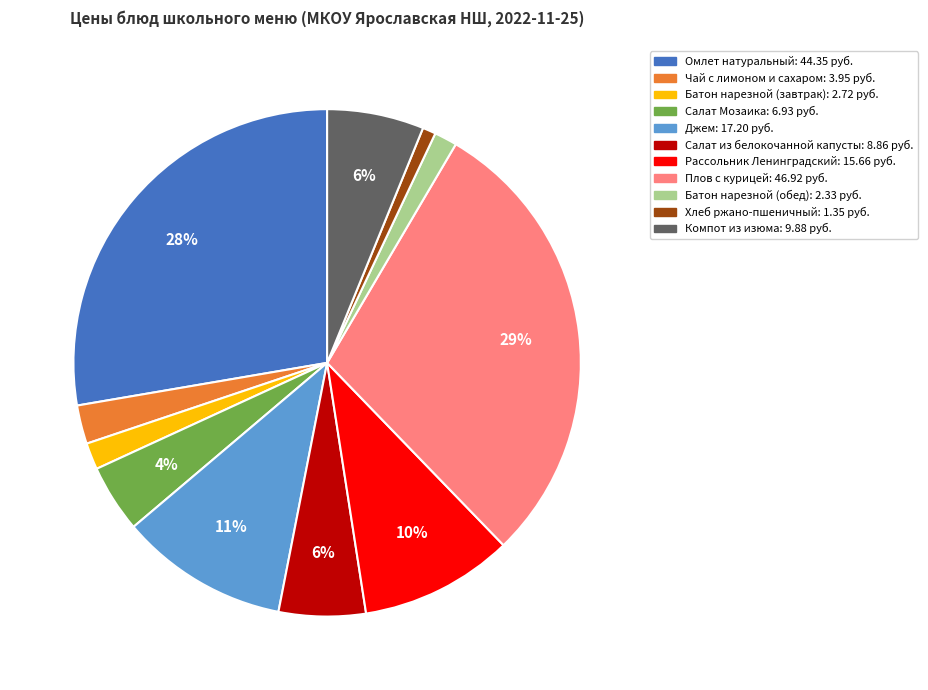

Which category has the biggest portion of the pie?

Плов с курицей